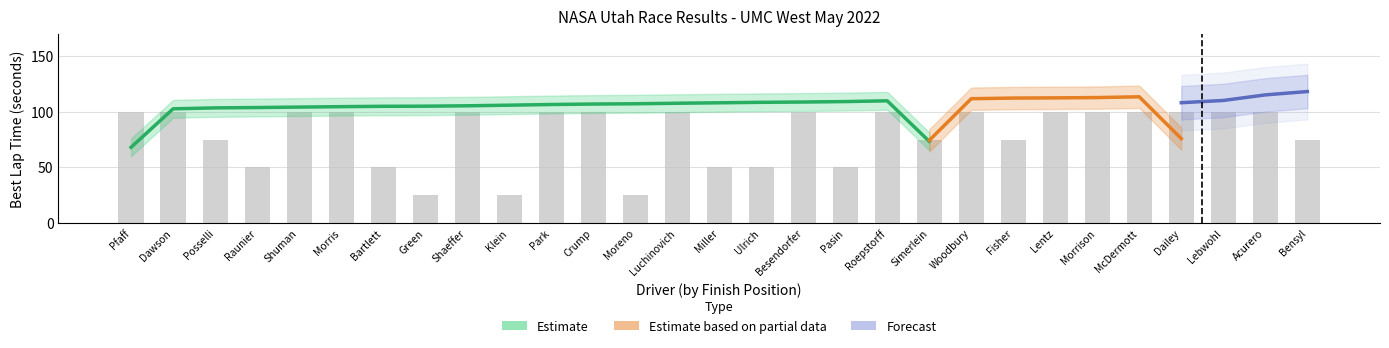

What is the sum of all Position values?

435.0